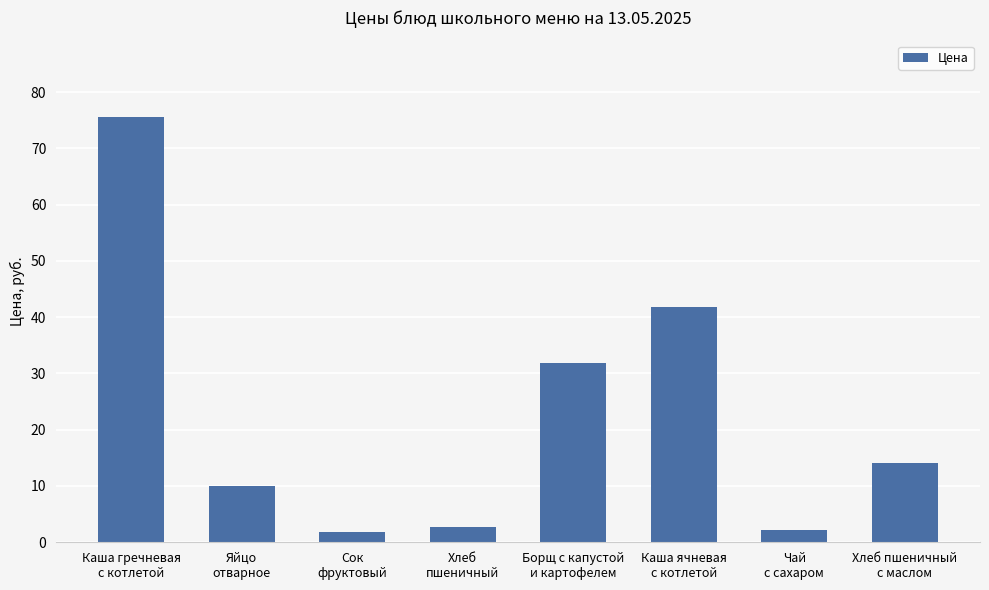

What is the average value?

22.5